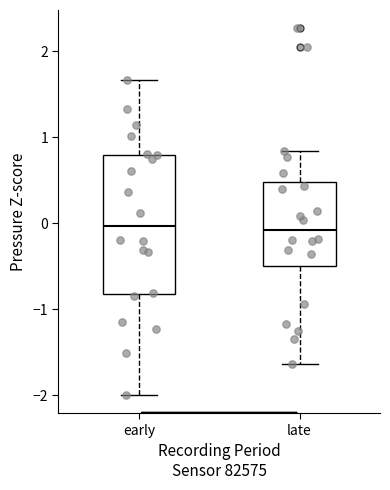

Reading left to right, read every box against the y-axis: the position of its median line, the range the box covers, and the ends of its whiskers. The values are not printed on the chart, so give them approximately, as read against the axis.

early: median 0.0, box -0.8 to 0.8, whiskers -2.0 to 1.7
late: median -0.1, box -0.5 to 0.5, whiskers -1.6 to 0.8